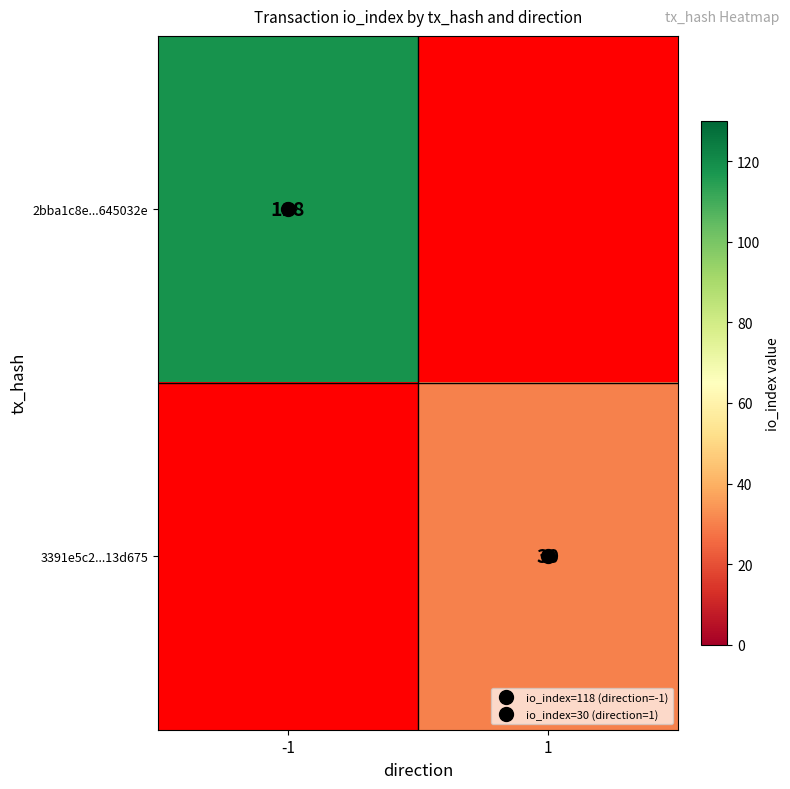

List the series in order of their peak value, highest first.

2bba1c8e...645032e, 3391e5c2...13d675